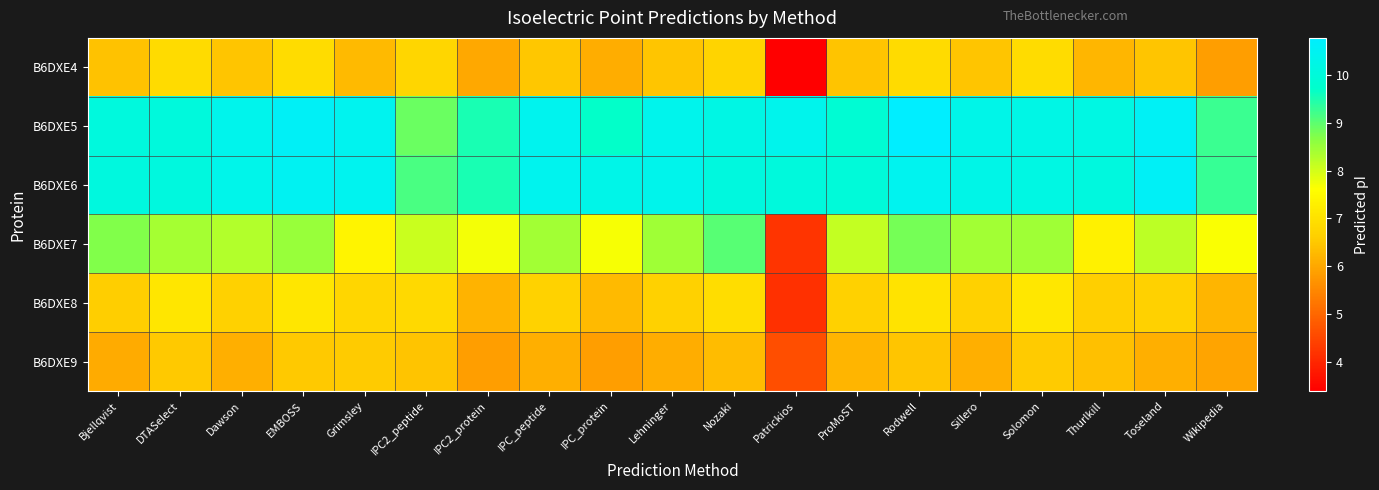

Reading left to right, list all the values displayed in this chart.

B6DXE4: Bjellqvist=6.4	DTASelect=6.9	Dawson=6.5	EMBOSS=6.9	Grimsley=6.3	IPC2_peptide=6.8	IPC2_protein=6.0	IPC_peptide=6.5	IPC_protein=6.1	Lehninger=6.5	Nozaki=6.7	Patrickios=3.4	ProMoST=6.4	Rodwell=6.9	Sillero=6.5	Solomon=6.9	Thurlkill=6.2	Toseland=6.5	Wikipedia=5.8
B6DXE5: Bjellqvist=10.1	DTASelect=10.0	Dawson=10.4	EMBOSS=10.6	Grimsley=10.5	IPC2_peptide=8.9	IPC2_protein=9.5	IPC_peptide=10.4	IPC_protein=9.7	Lehninger=10.4	Nozaki=10.2	Patrickios=10.4	ProMoST=9.9	Rodwell=10.8	Sillero=10.3	Solomon=10.2	Thurlkill=10.2	Toseland=10.6	Wikipedia=9.3
B6DXE6: Bjellqvist=10.1	DTASelect=10.1	Dawson=10.3	EMBOSS=10.5	Grimsley=10.4	IPC2_peptide=9.2	IPC2_protein=9.5	IPC_peptide=10.4	IPC_protein=10.3	Lehninger=10.4	Nozaki=10.1	Patrickios=10.0	ProMoST=10.0	Rodwell=10.4	Sillero=10.3	Solomon=10.2	Thurlkill=10.1	Toseland=10.6	Wikipedia=9.3
B6DXE7: Bjellqvist=8.7	DTASelect=8.4	Dawson=8.3	EMBOSS=8.5	Grimsley=7.4	IPC2_peptide=8.1	IPC2_protein=7.7	IPC_peptide=8.4	IPC_protein=7.7	Lehninger=8.4	Nozaki=9.0	Patrickios=4.2	ProMoST=8.1	Rodwell=8.8	Sillero=8.4	Solomon=8.4	Thurlkill=7.3	Toseland=8.2	Wikipedia=7.6
B6DXE8: Bjellqvist=6.6	DTASelect=7.1	Dawson=6.6	EMBOSS=7.1	Grimsley=6.8	IPC2_peptide=6.8	IPC2_protein=6.2	IPC_peptide=6.7	IPC_protein=6.3	Lehninger=6.6	Nozaki=6.9	Patrickios=4.2	ProMoST=6.6	Rodwell=7.0	Sillero=6.7	Solomon=7.1	Thurlkill=6.6	Toseland=6.7	Wikipedia=6.2
B6DXE9: Bjellqvist=6.1	DTASelect=6.5	Dawson=6.1	EMBOSS=6.5	Grimsley=6.6	IPC2_peptide=6.4	IPC2_protein=5.9	IPC_peptide=6.1	IPC_protein=5.9	Lehninger=6.1	Nozaki=6.3	Patrickios=4.6	ProMoST=6.2	Rodwell=6.5	Sillero=6.1	Solomon=6.5	Thurlkill=6.4	Toseland=6.1	Wikipedia=6.0